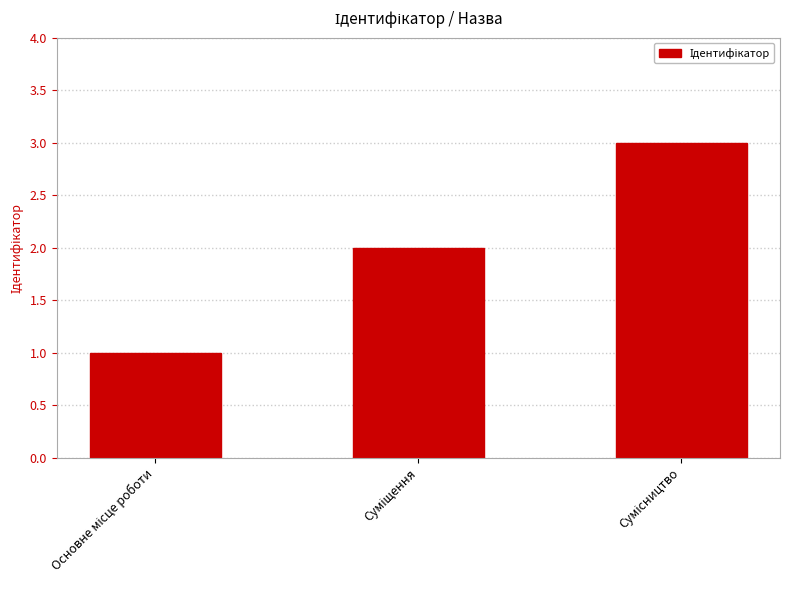

Reading left to right, what are all the values shown in this chart?

1	2	3